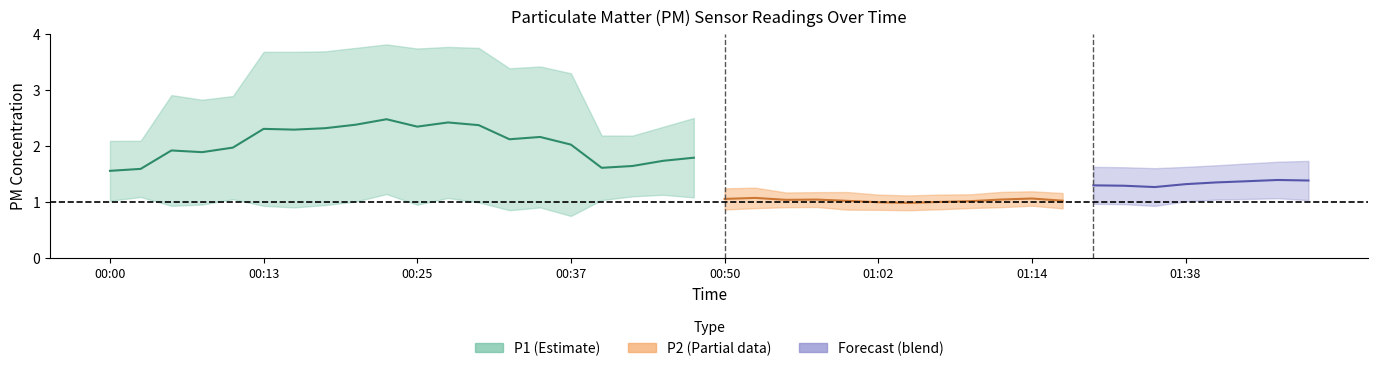

True or false: P2 has more than 2 interior local peaks.

True